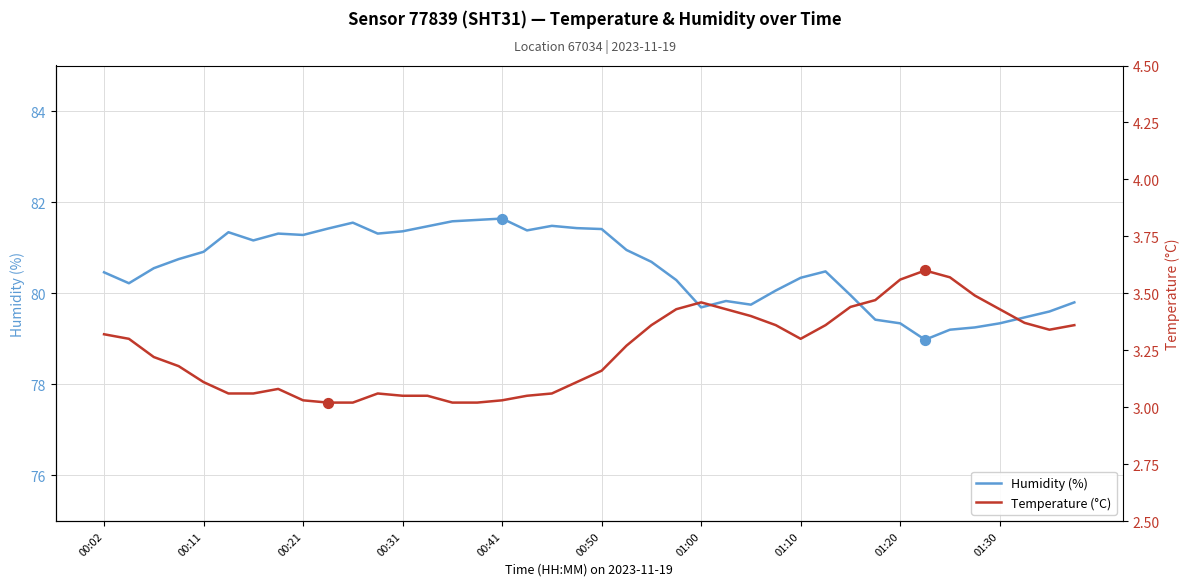

What is the total value across all series at 33?

82.6